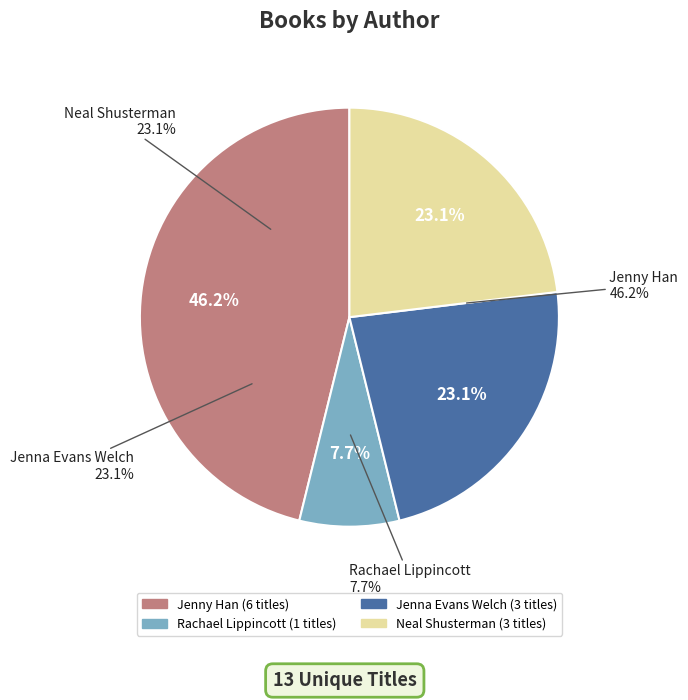

Does any single category account for the majority?

No